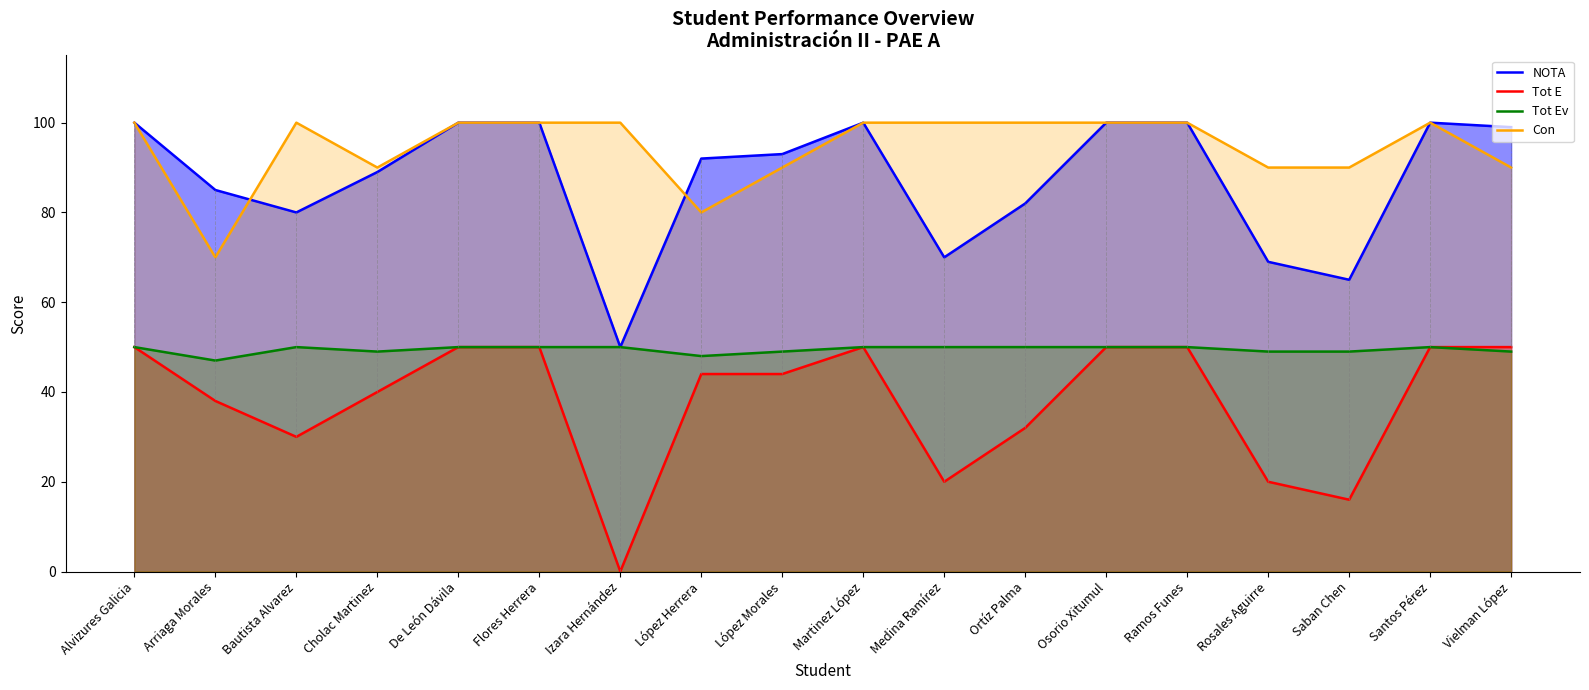

What is the difference between the maximum and second lowest values in the Tot E series?

34